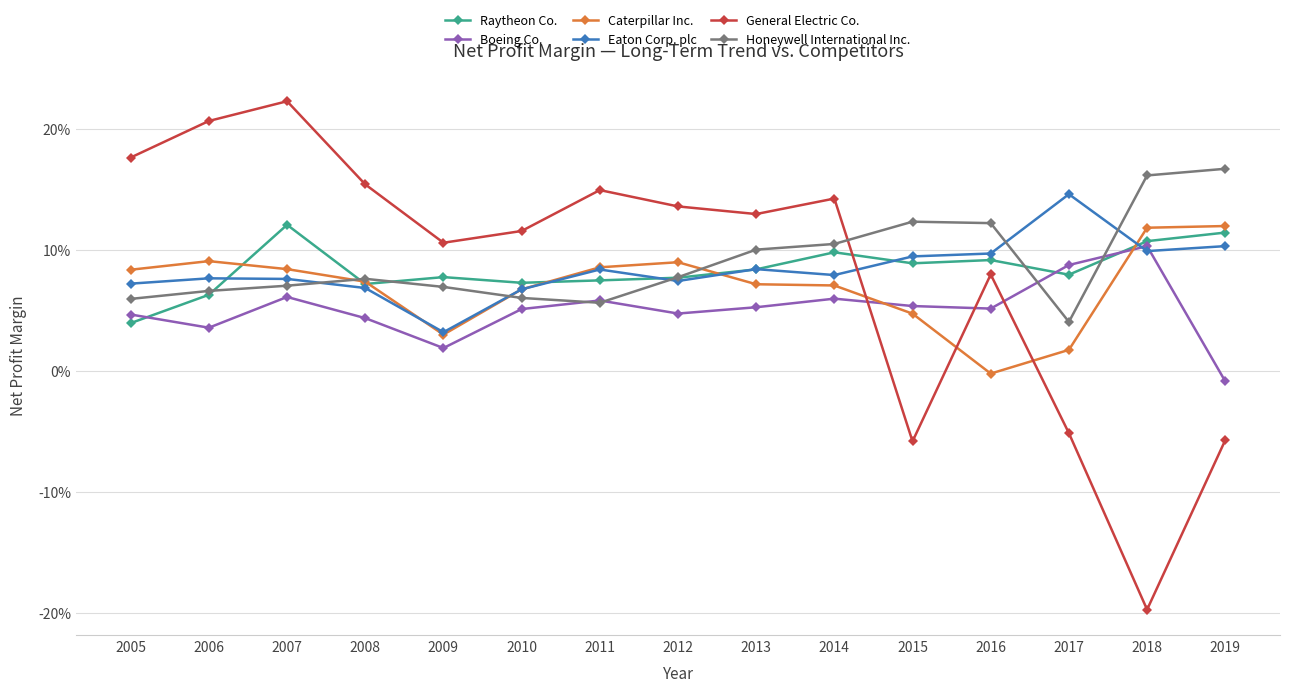

What is the difference between the highest and lowest values at 2010?

0.1